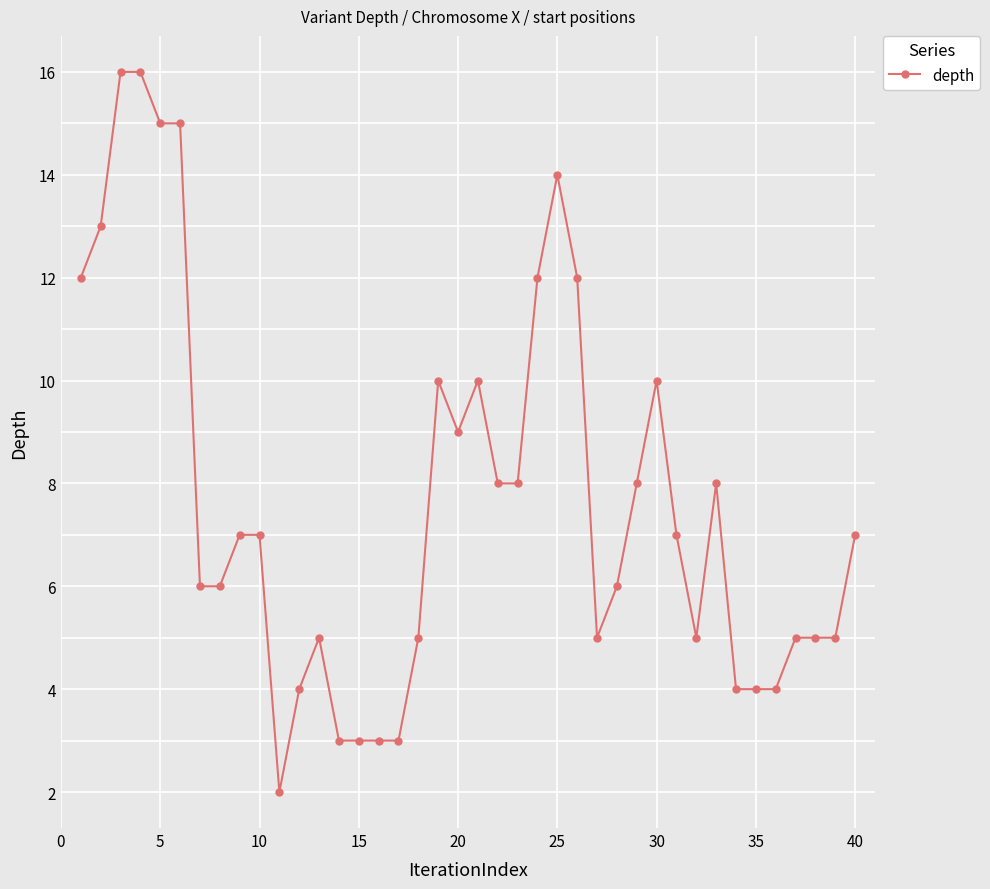

True or false: there are more than 0 points higher than both neighbors.

True